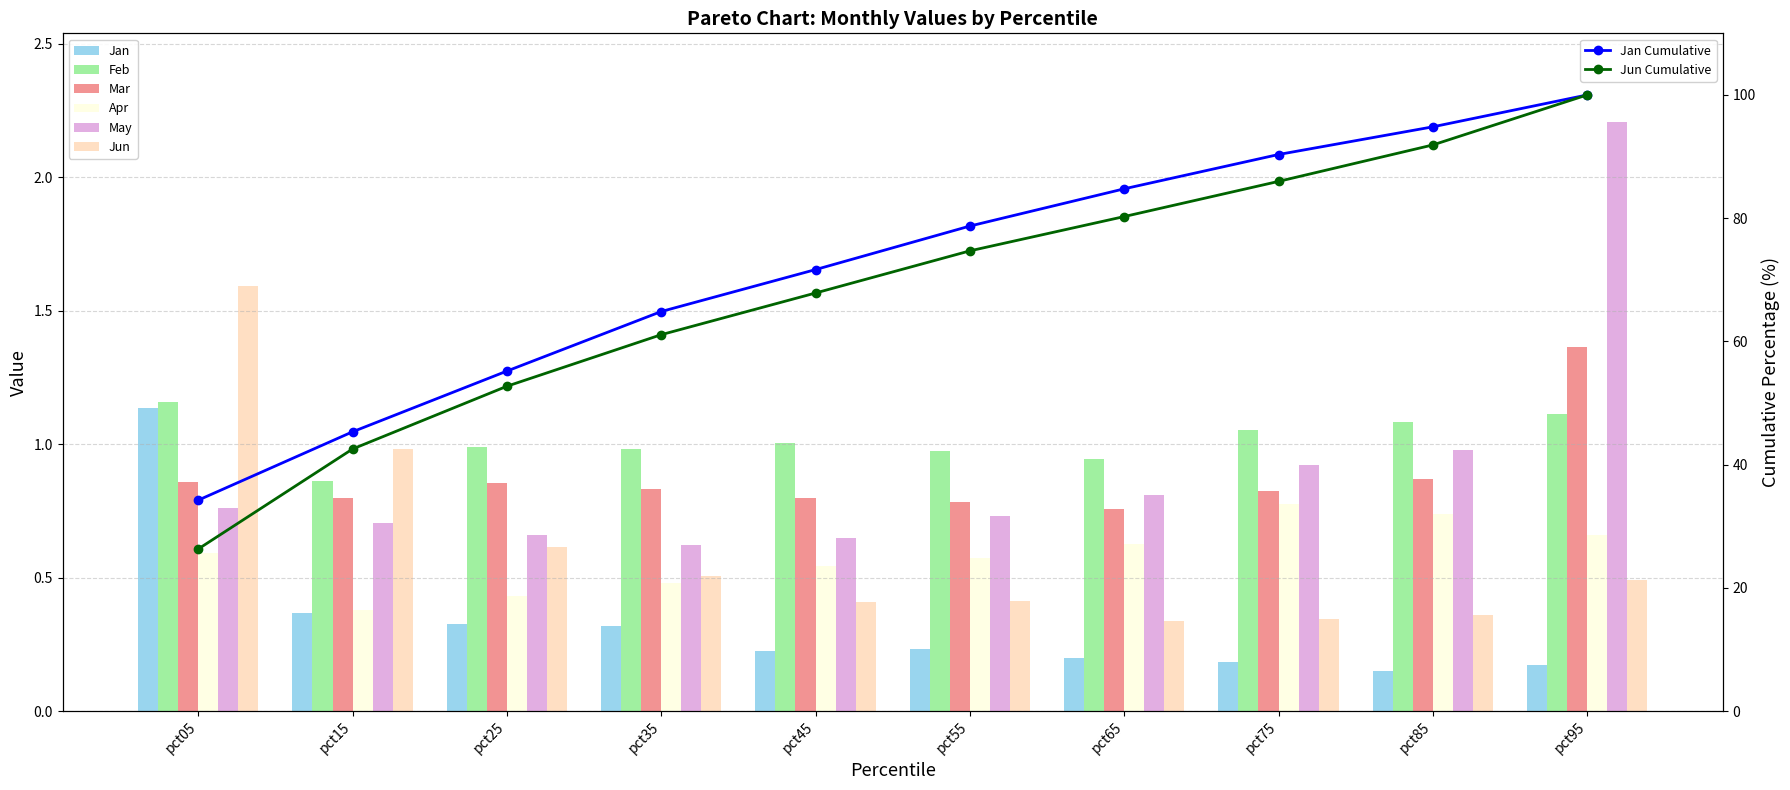

How many categories are shown in the chart?

10